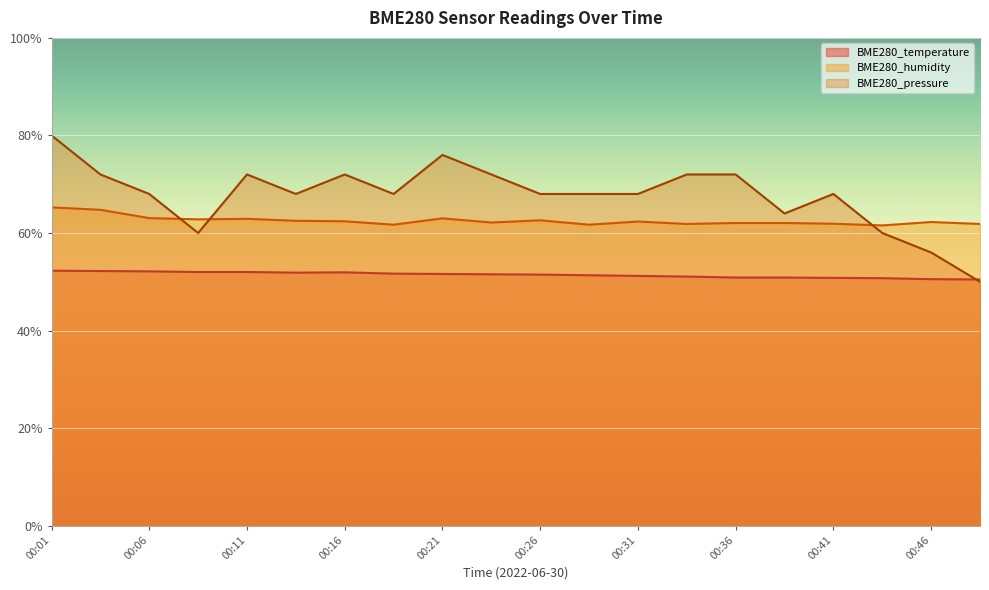

Where is the first local minimum for BME280_temperature?

00:14